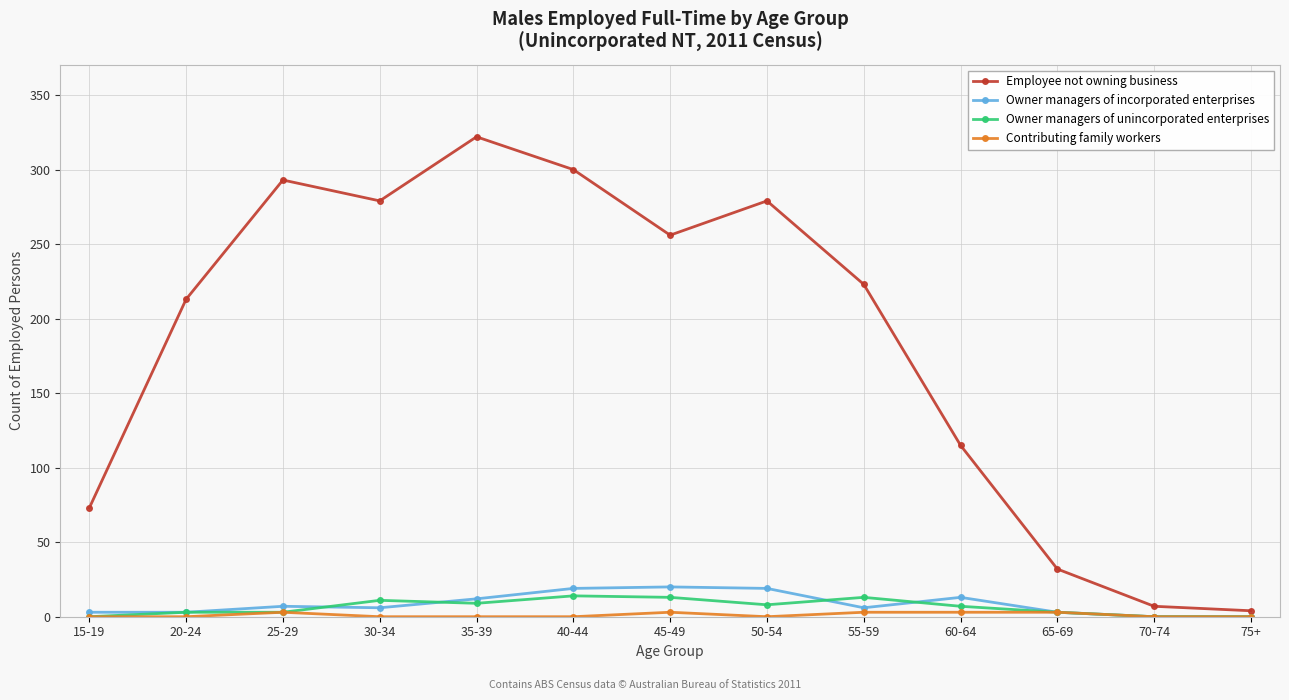

At how many categories does at least one series exceed 125?

8